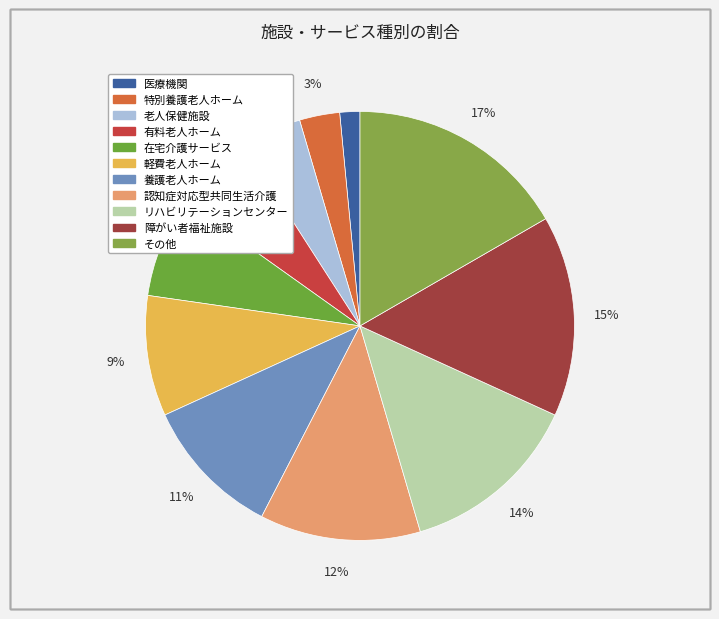

Rank the categories by value from lowest to highest.

医療機関, 特別養護老人ホーム, 老人保健施設, 有料老人ホーム, 在宅介護サービス, 軽費老人ホーム, 養護老人ホーム, 認知症対応型共同生活介護, リハビリテーションセンター, 障がい者福祉施設, その他